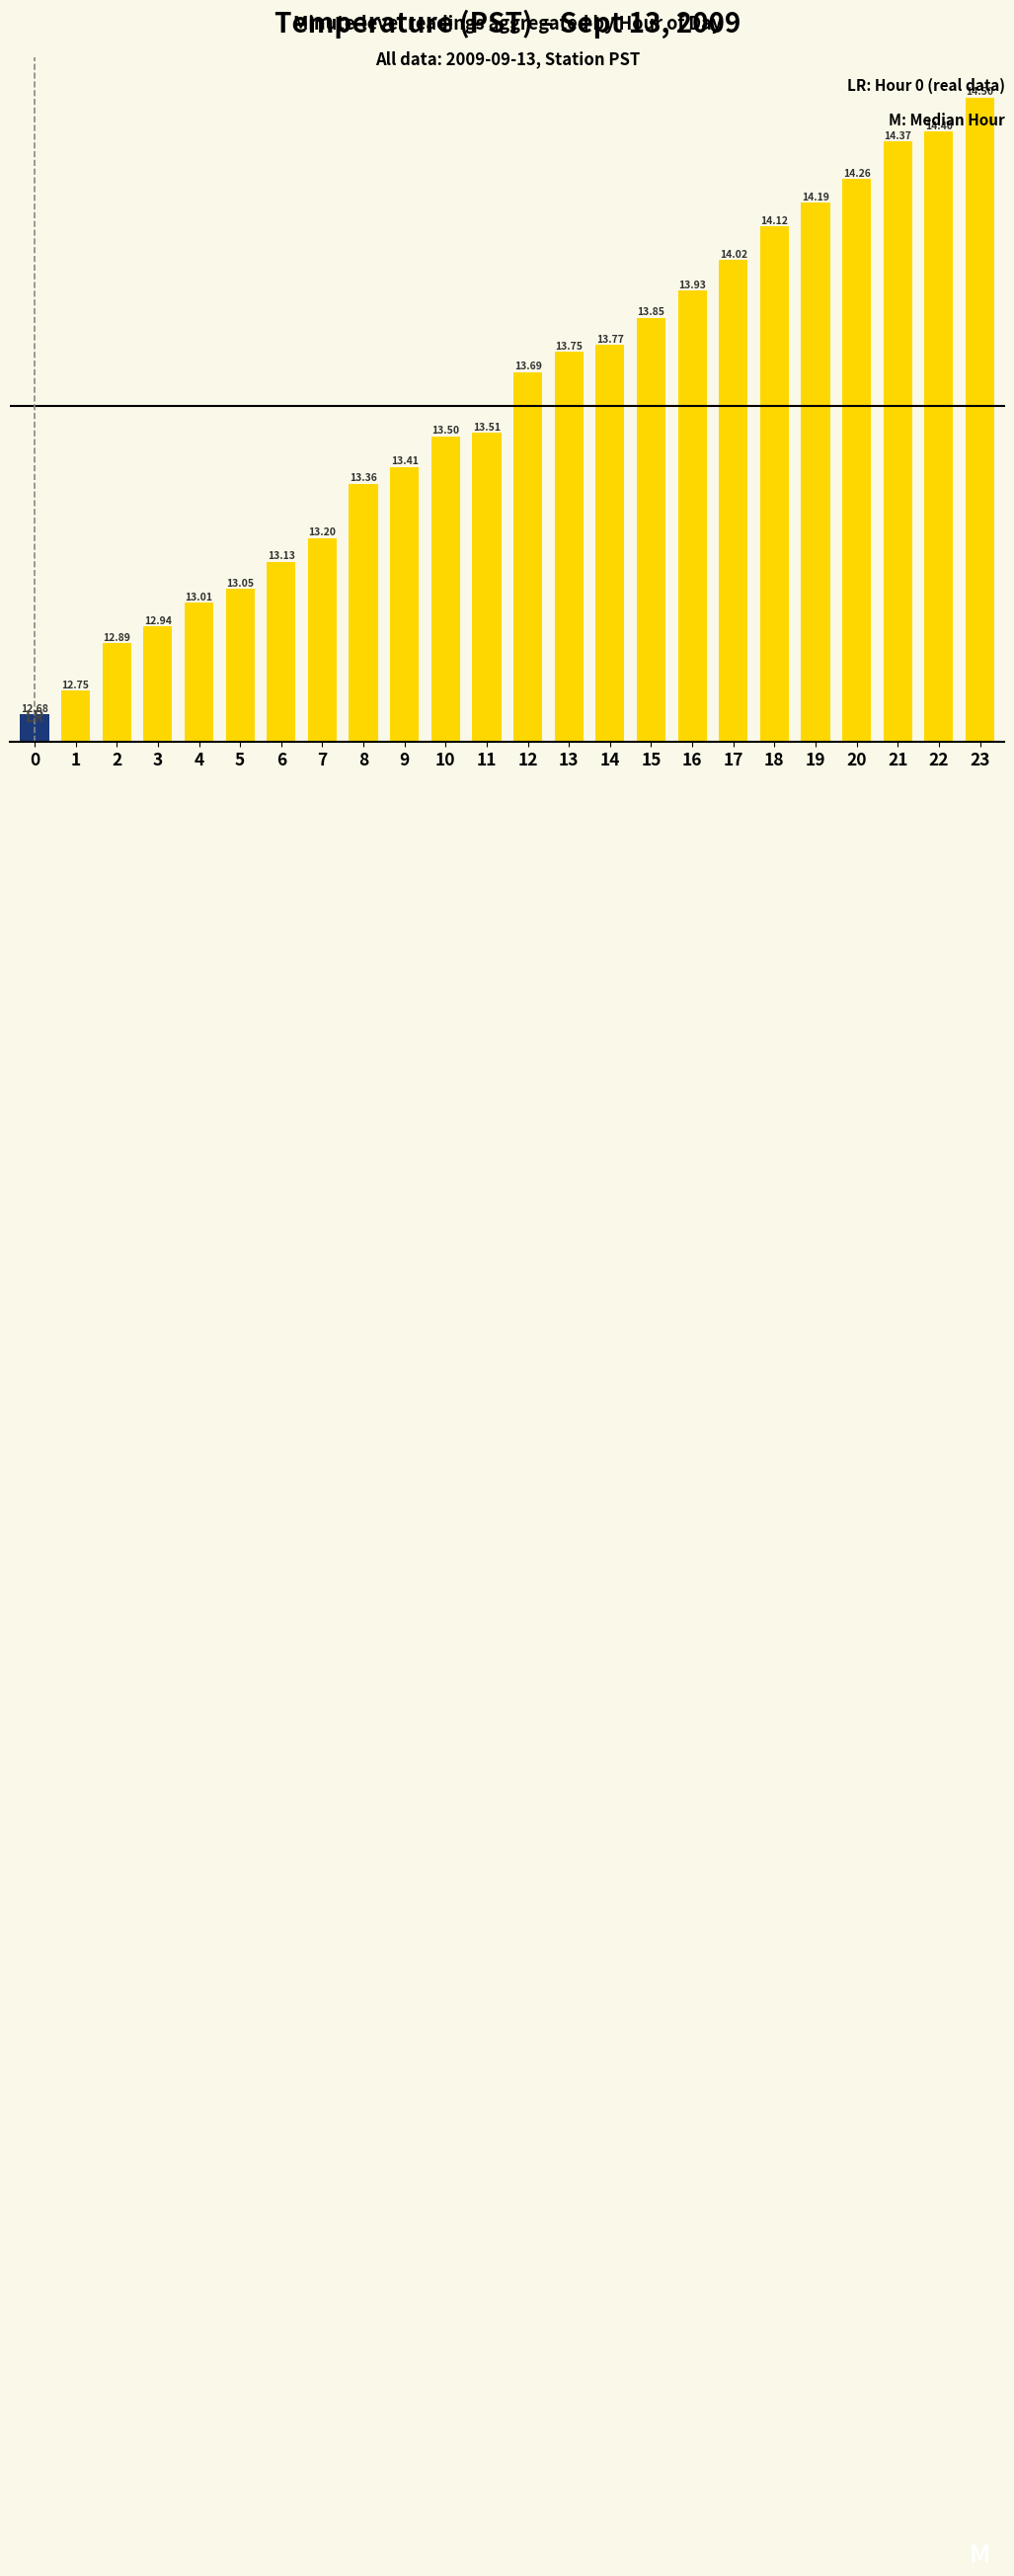

The value at 5 is 18.0. True or false?

False